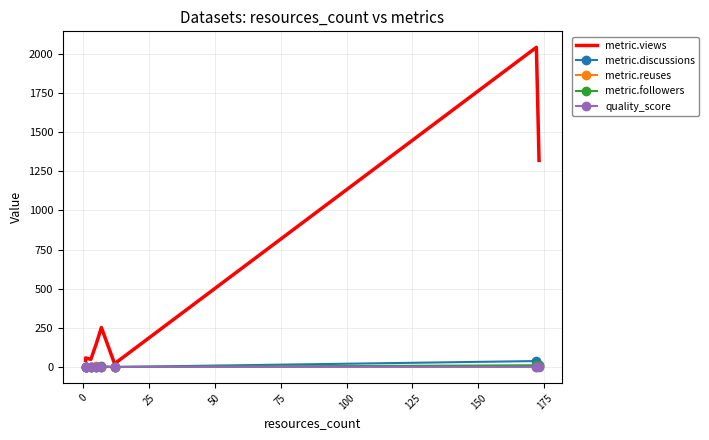

True or false: metric.followers and quality_score cross at least once.

True